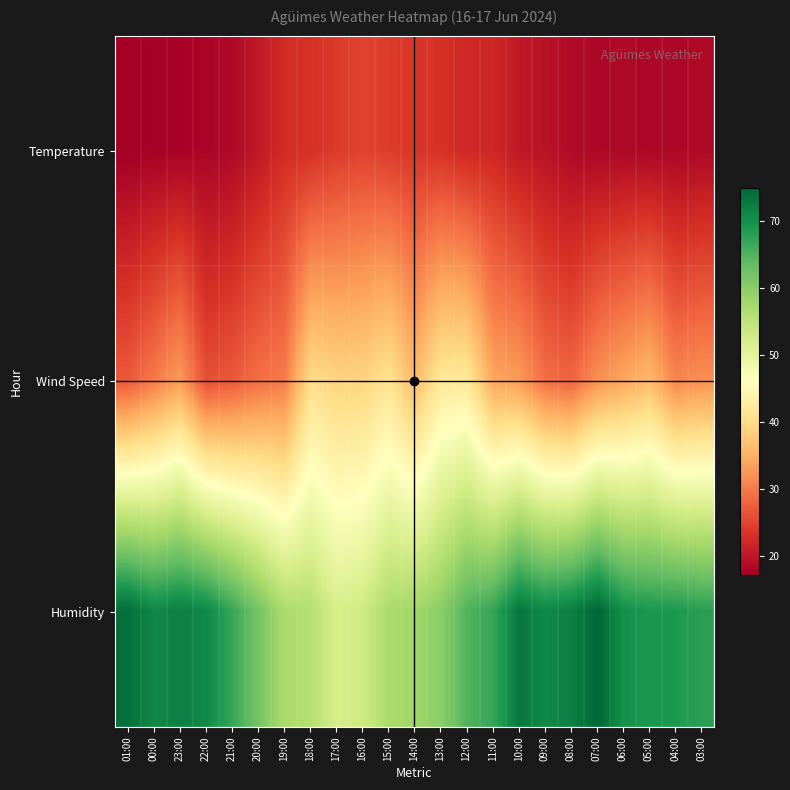

Between 20:00 and 07:00, which series saw the biggest shift?

Humidity